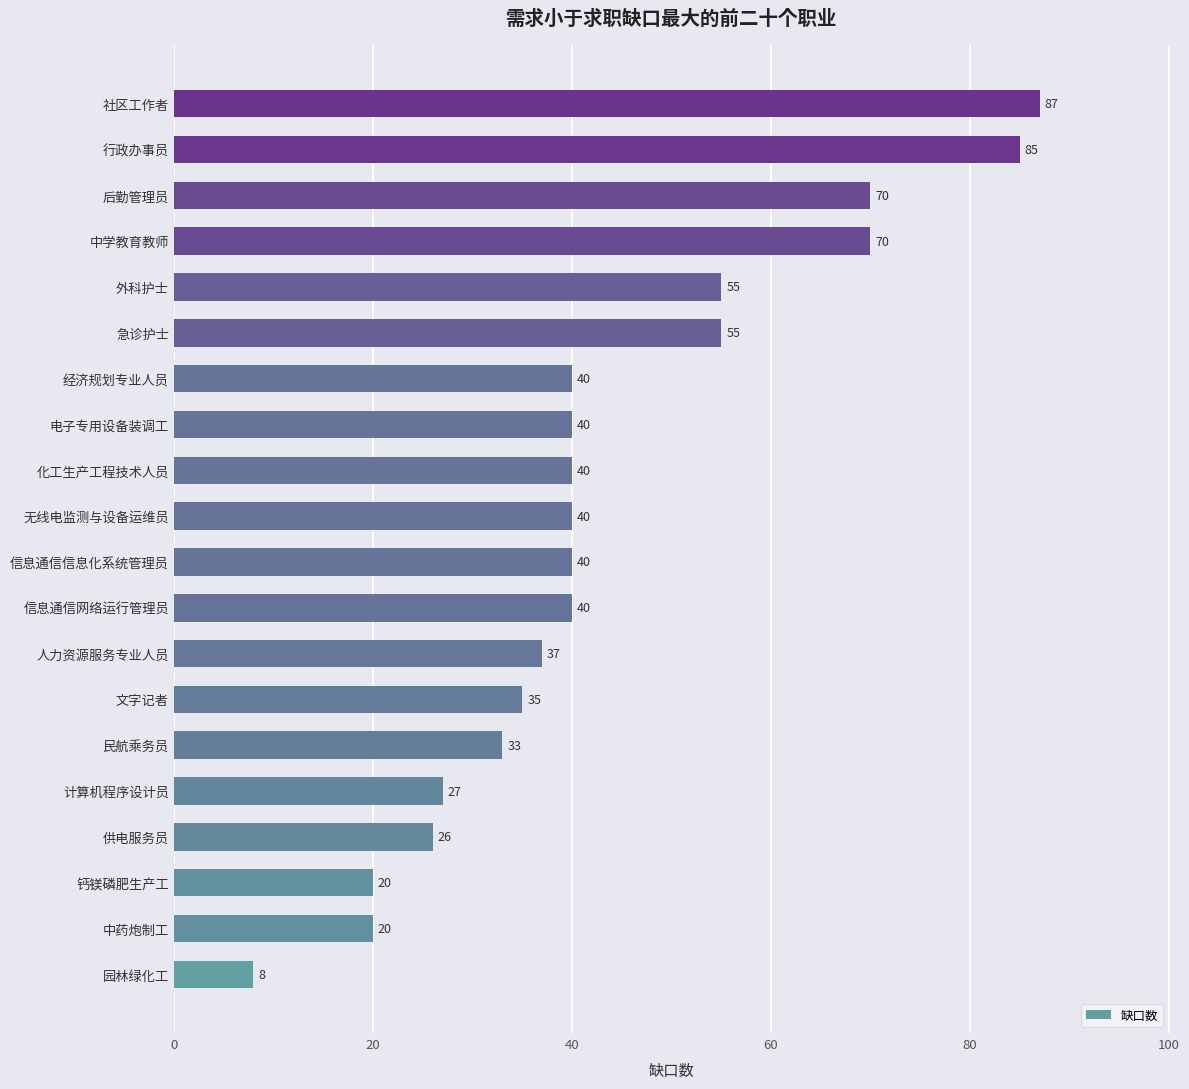

How many data points does each series have?

20